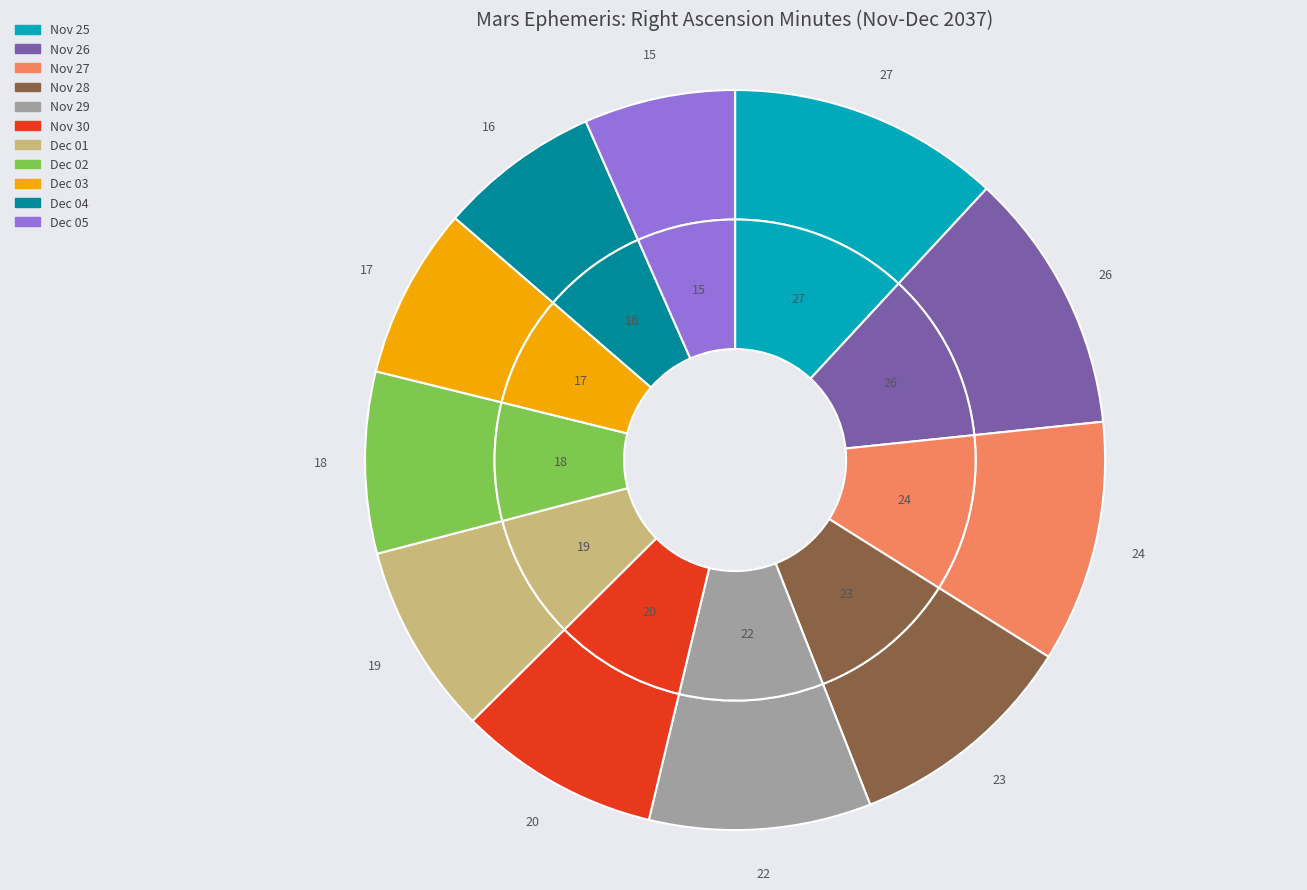

To the nearest percent, what is the combined percentage of Dec 02 and Dec 03?

15%